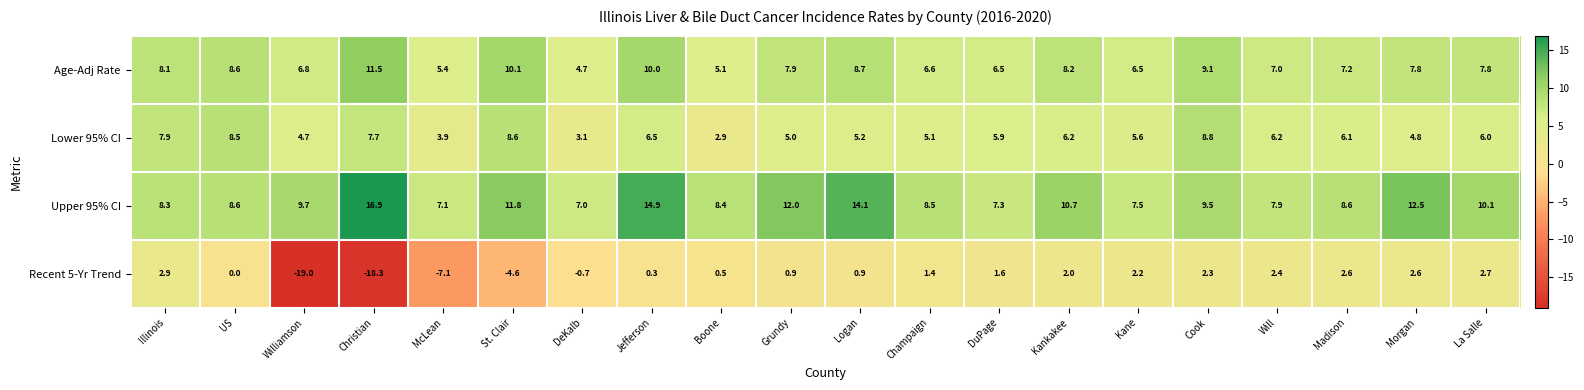

Rank the series at Kane from highest to lowest value.

Upper 95% CI, Age-Adj Rate, Lower 95% CI, Recent 5-Yr Trend